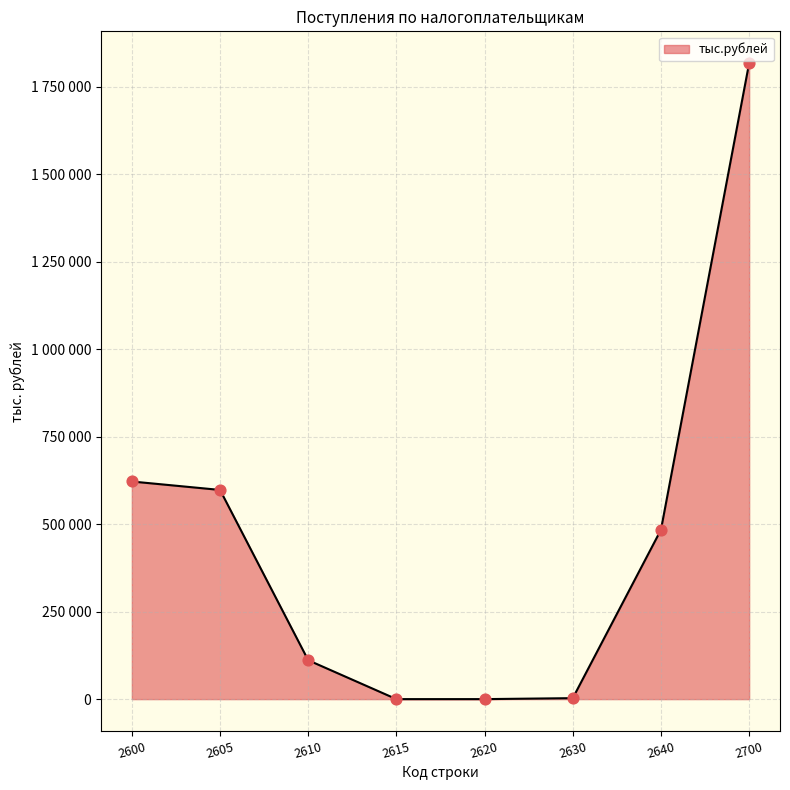

What is the change in value from 2600 to 2700?

+1195504